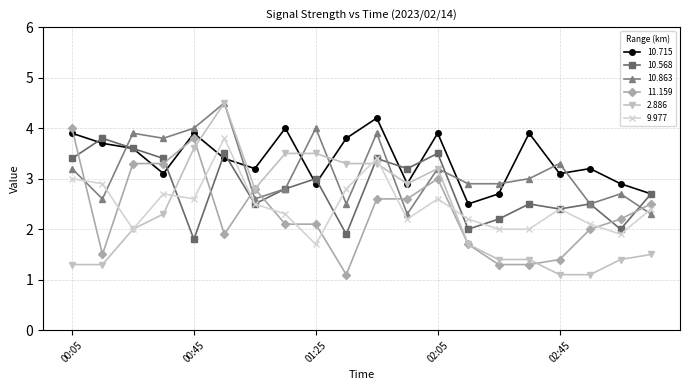

How many times do 10.715 and 9.977 cross each other?

2